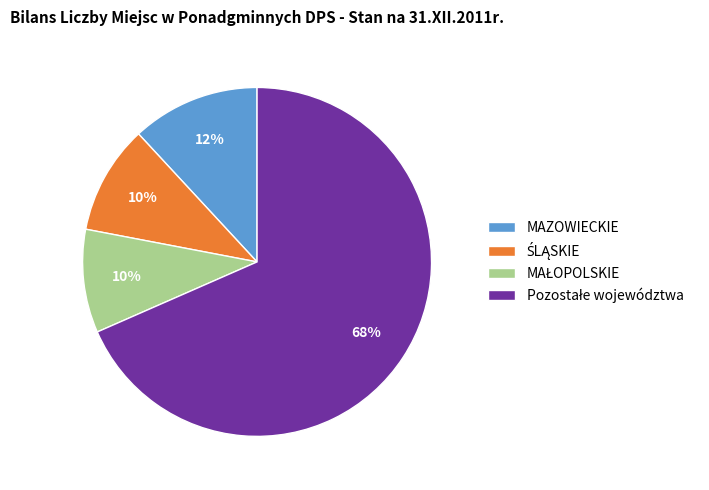

To the nearest percent, what percentage of the pie is MAZOWIECKIE?

12%